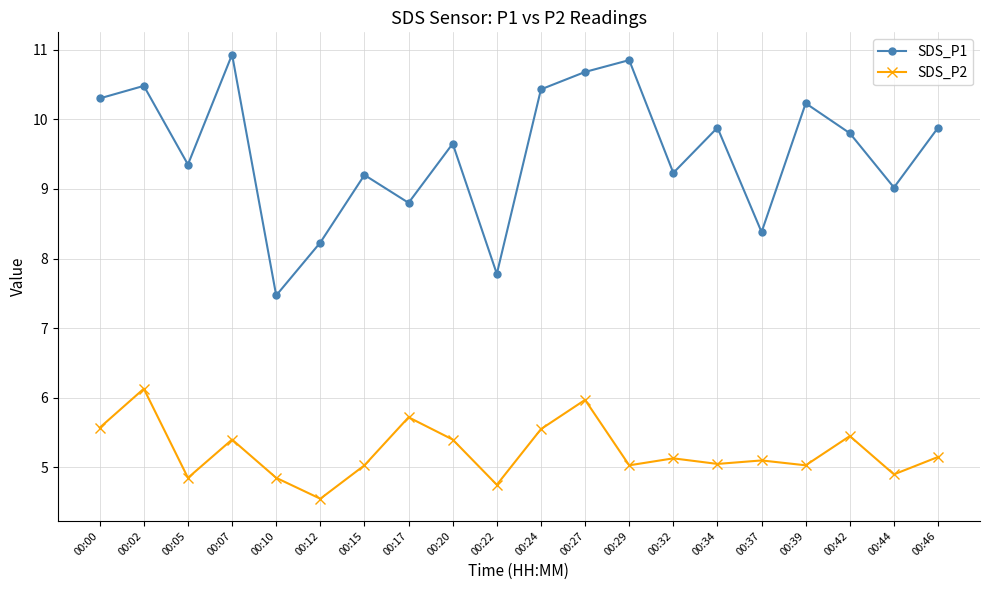

Which category has the lowest value across all series?

00:12